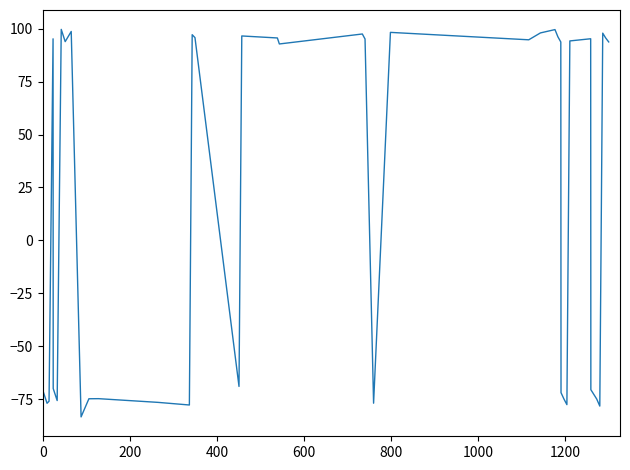

What is the greatest value displayed?

99.7